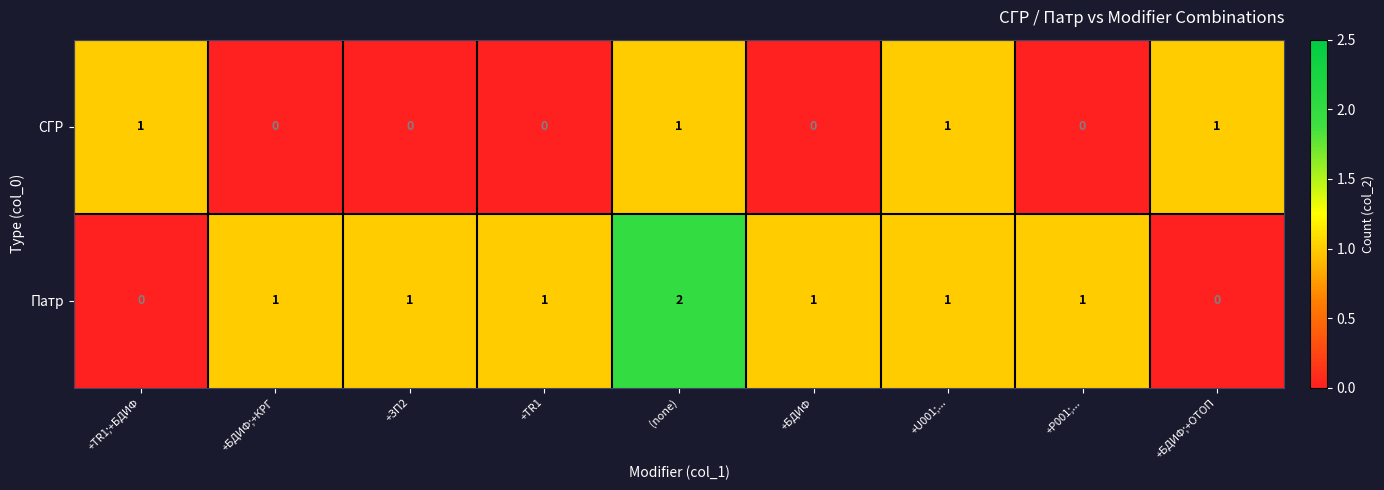

Which series has the largest total across all categories?

Патр